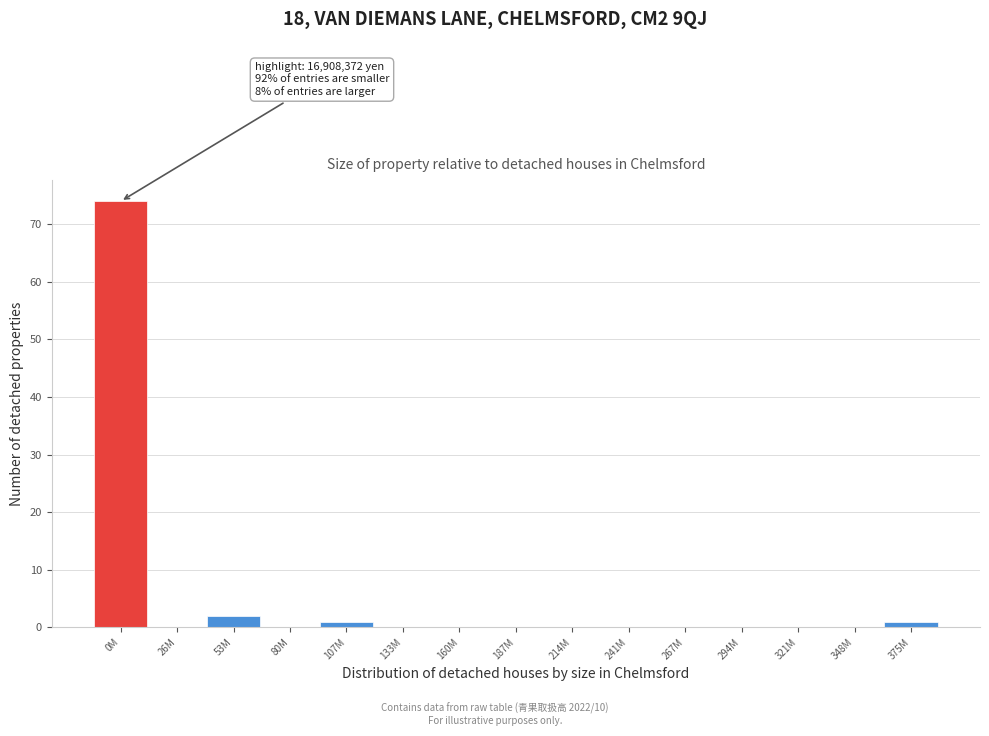

Reading left to right, transcribe all the data shown in this chart.

0M=74	26M=0	53M=2	80M=0	107M=1	133M=0	160M=0	187M=0	214M=0	241M=0	267M=0	294M=0	321M=0	348M=0	375M=1